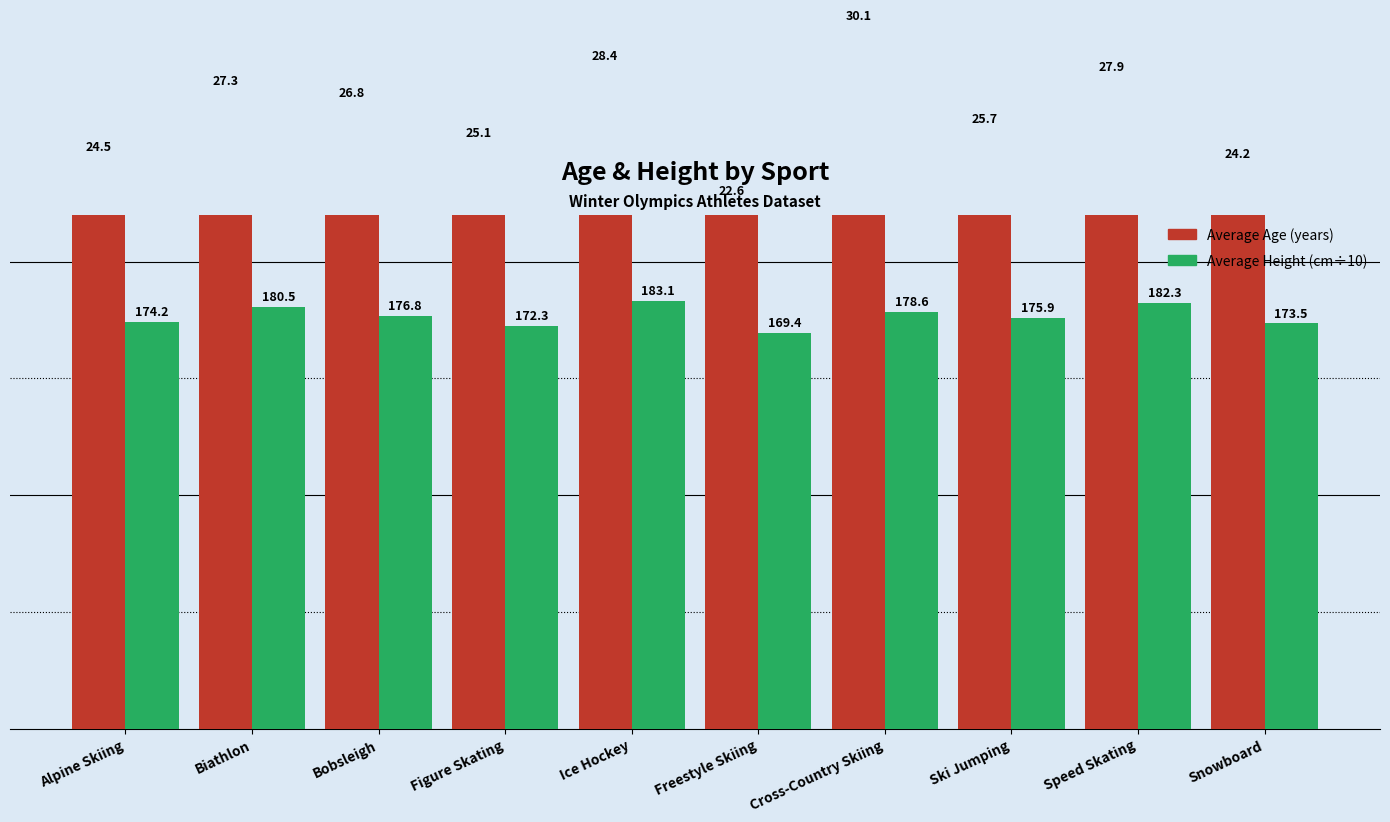

What is the difference between the maximum and minimum values in the Average Age series?

7.5